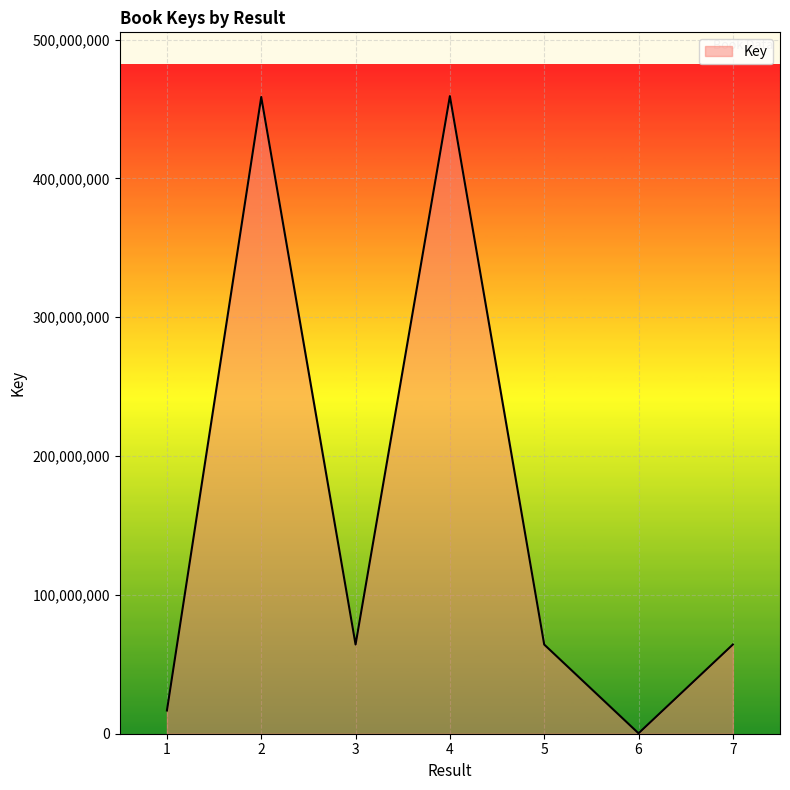

Which category has the lowest value across all series?

6